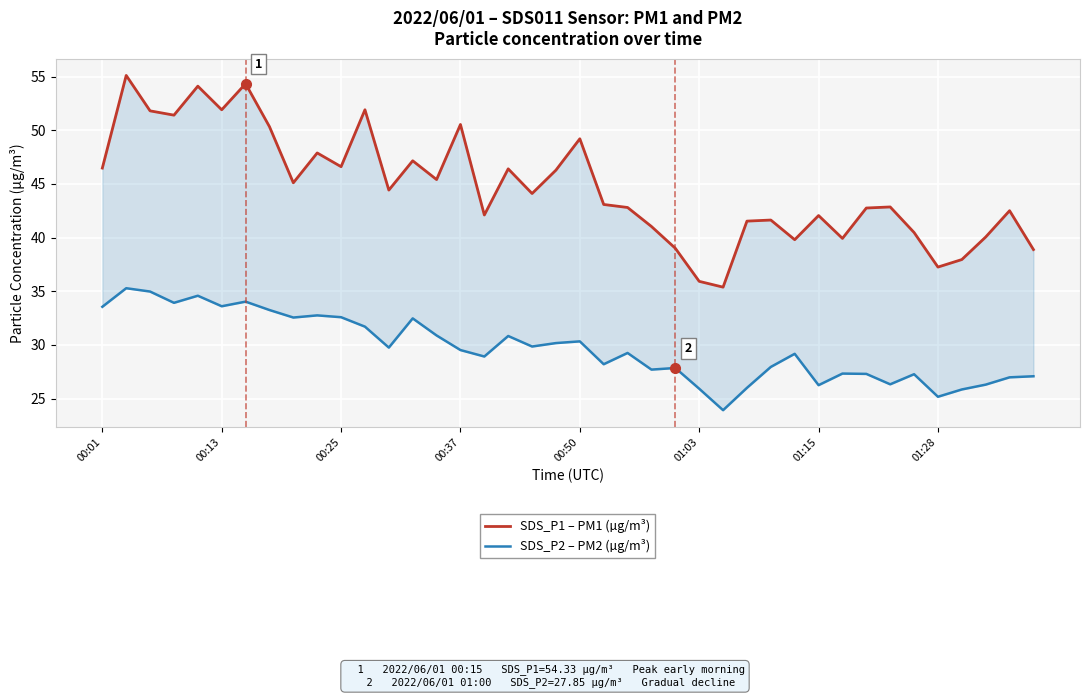

Is it true that SDS_P2 – PM2 (µg/m³) equals 41.6 at 01:28?

False